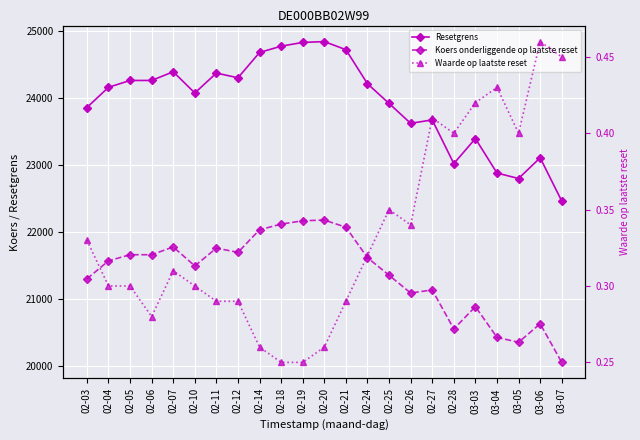

Which series has the widest spread of values?

Resetgrens